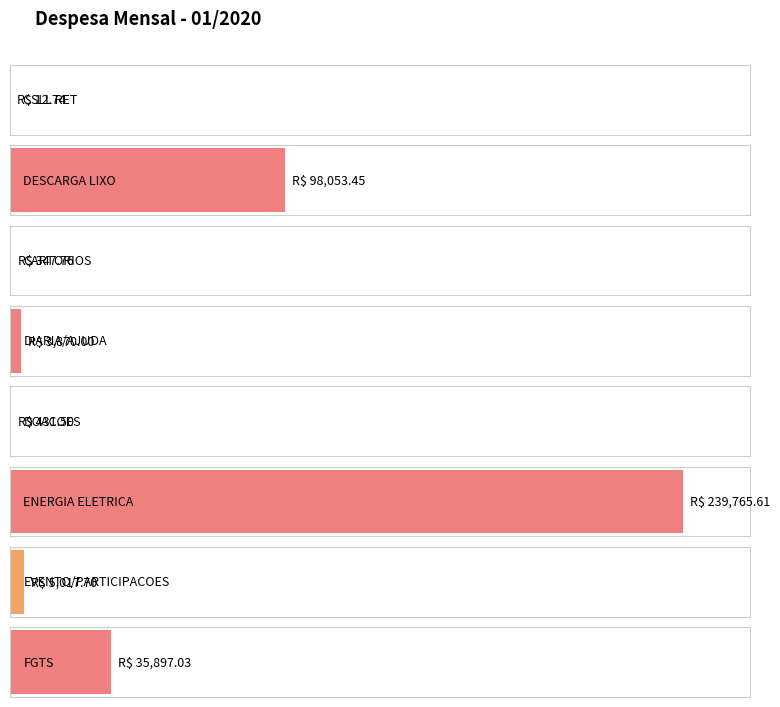

True or false: the data shows 2566.3 at DIARIA/AJUDA.

False